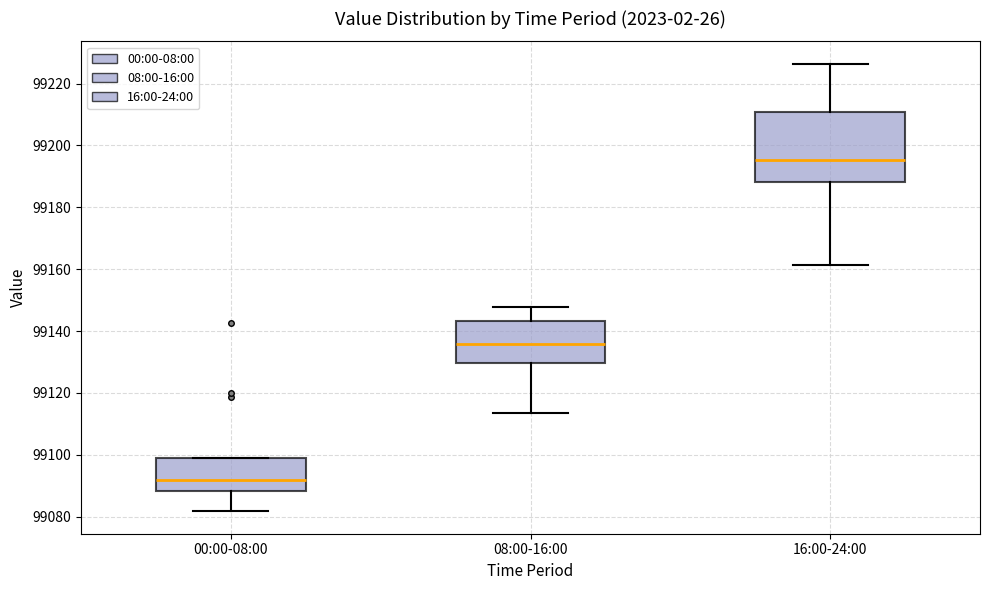

Where does the upper whisker of the box for 08:00-16:00 end on the y-axis? The values are not printed on the chart, so give them approximately, as read against the axis.

99148